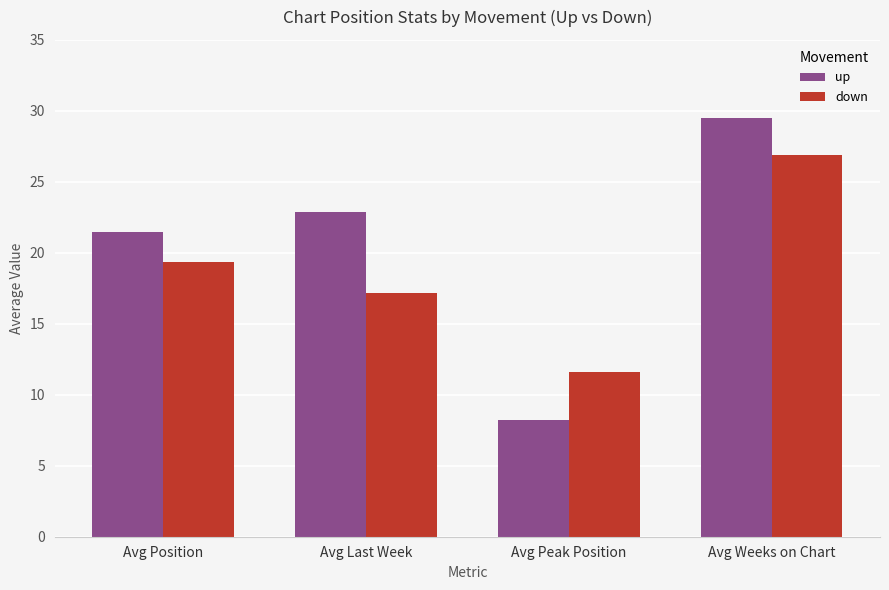

Which category has the lowest value across all series?

Avg Peak Position